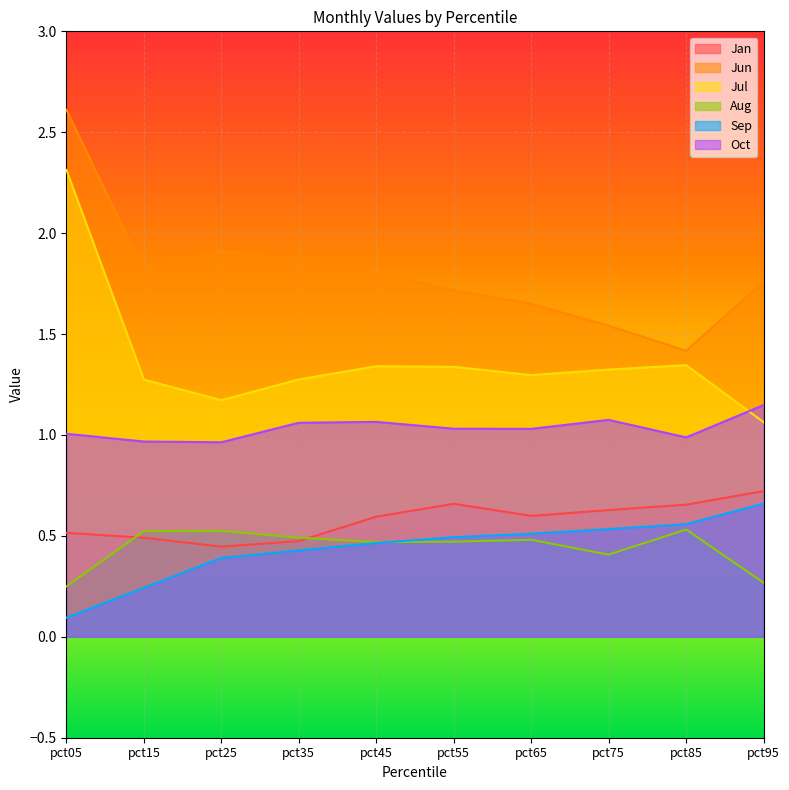

What is the approximate value of Oct at pct25?

1.0